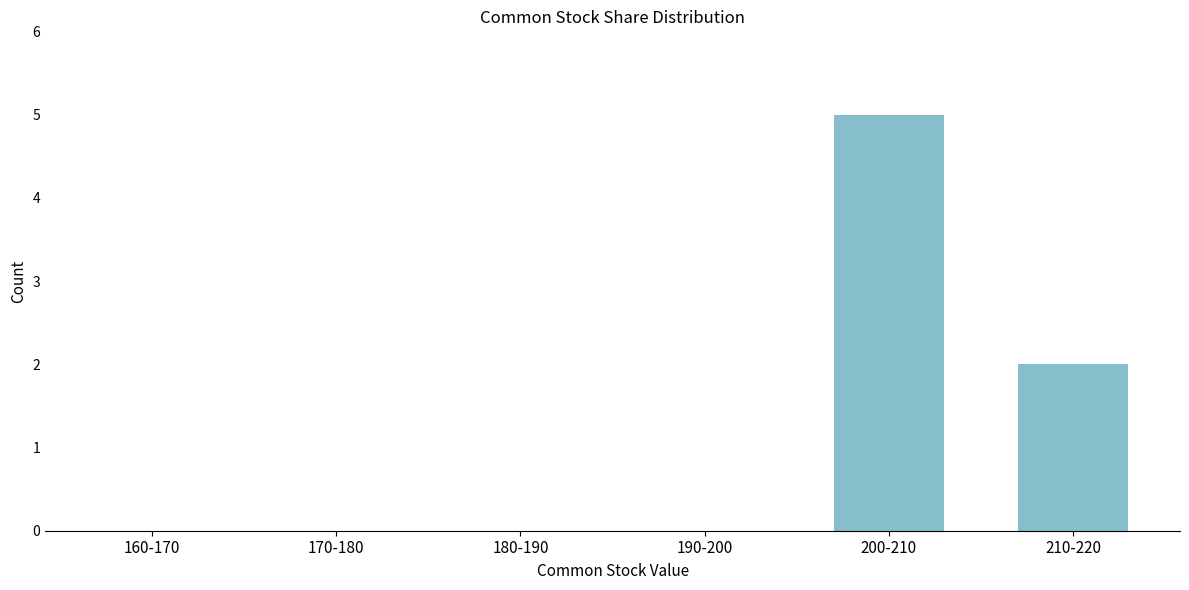

Reading left to right, extract all data points from this chart.

160-170=0	170-180=0	180-190=0	190-200=0	200-210=5	210-220=2